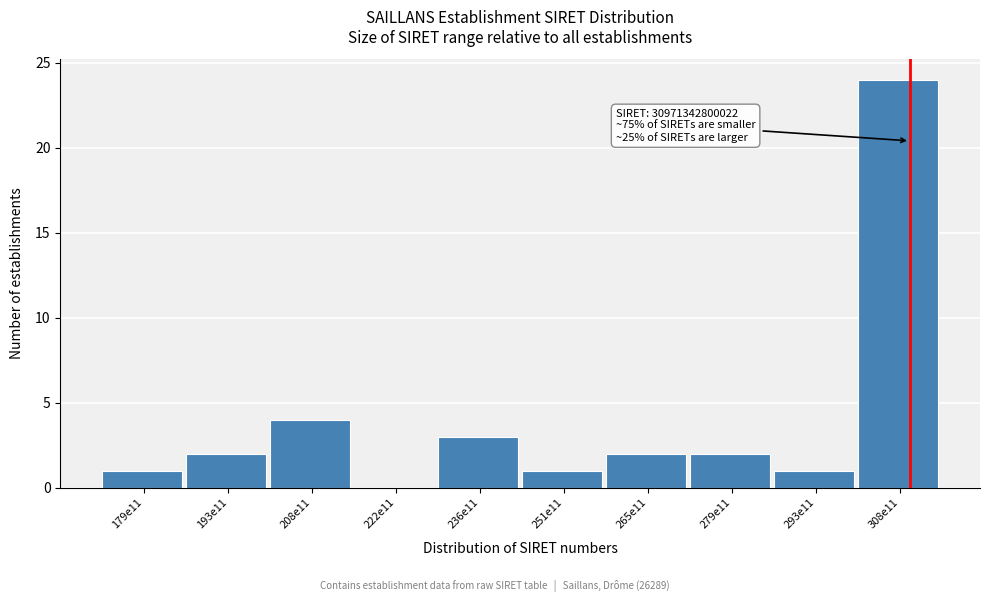

Reading right to left, list all the values displayed in this chart.

308e11=24	293e11=1	279e11=2	265e11=2	251e11=1	236e11=3	222e11=0	208e11=4	193e11=2	179e11=1